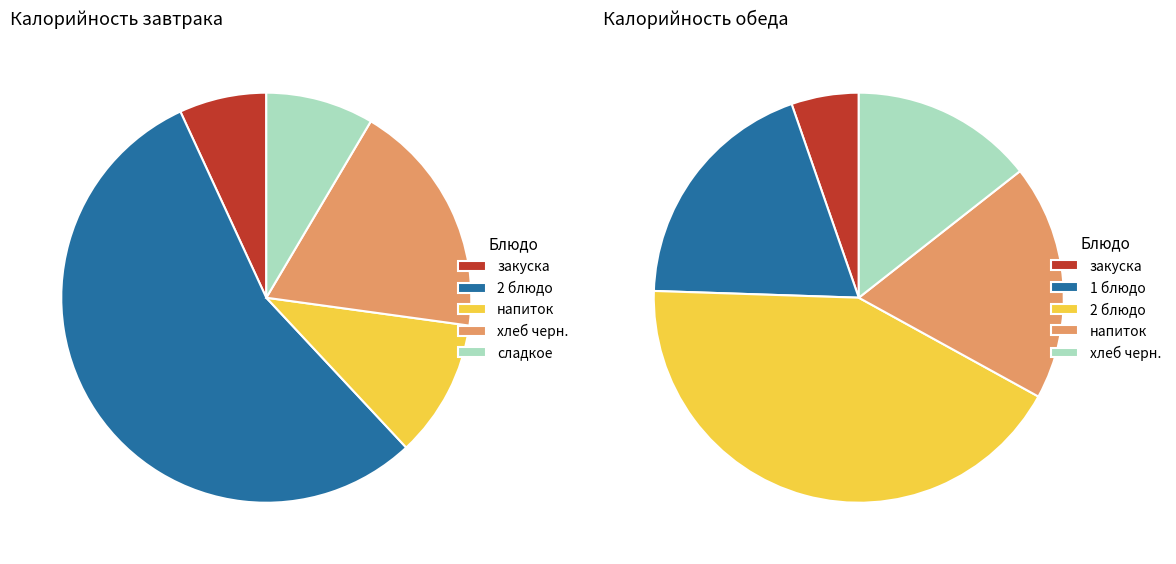

Is сладкое the majority of the pie?

No